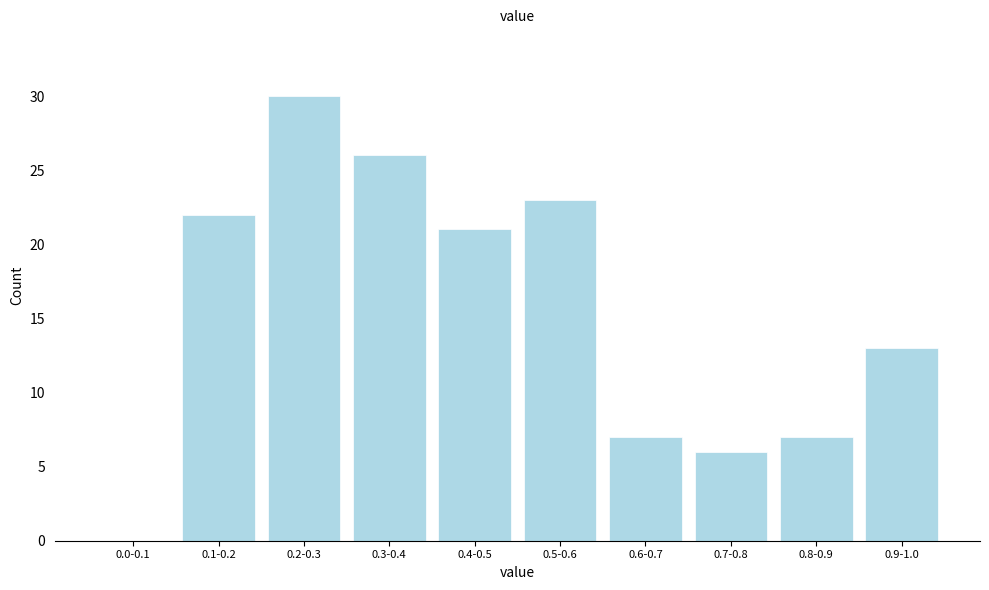

Reading right to left, transcribe all the data shown in this chart.

0.9-1.0=13	0.8-0.9=7	0.7-0.8=6	0.6-0.7=7	0.5-0.6=23	0.4-0.5=21	0.3-0.4=26	0.2-0.3=30	0.1-0.2=22	0.0-0.1=0